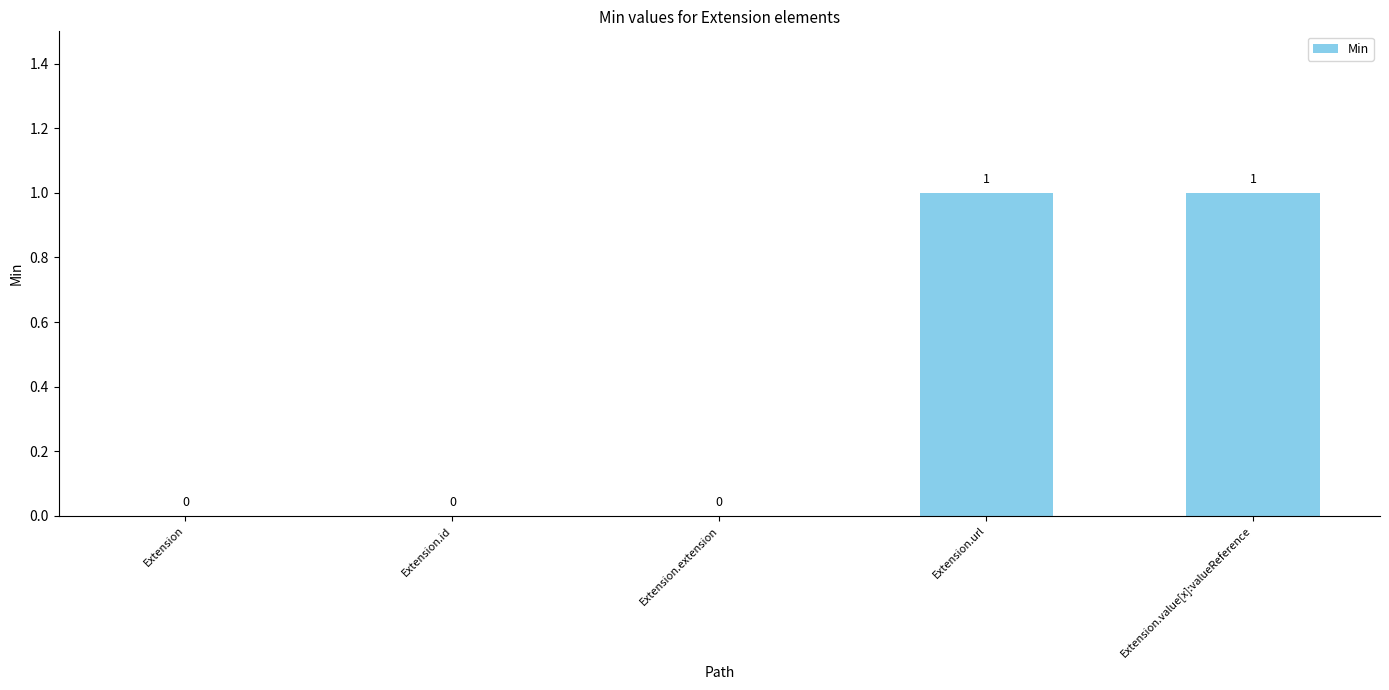

The chart shows a value of 0 at Extension.id. True or false?

True